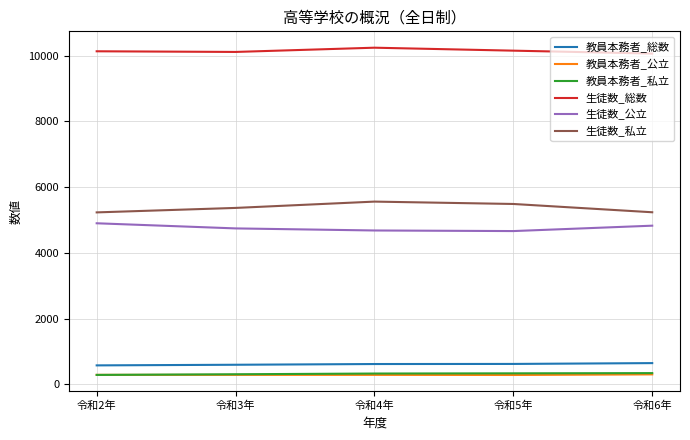

How many series are shown in this chart?

6